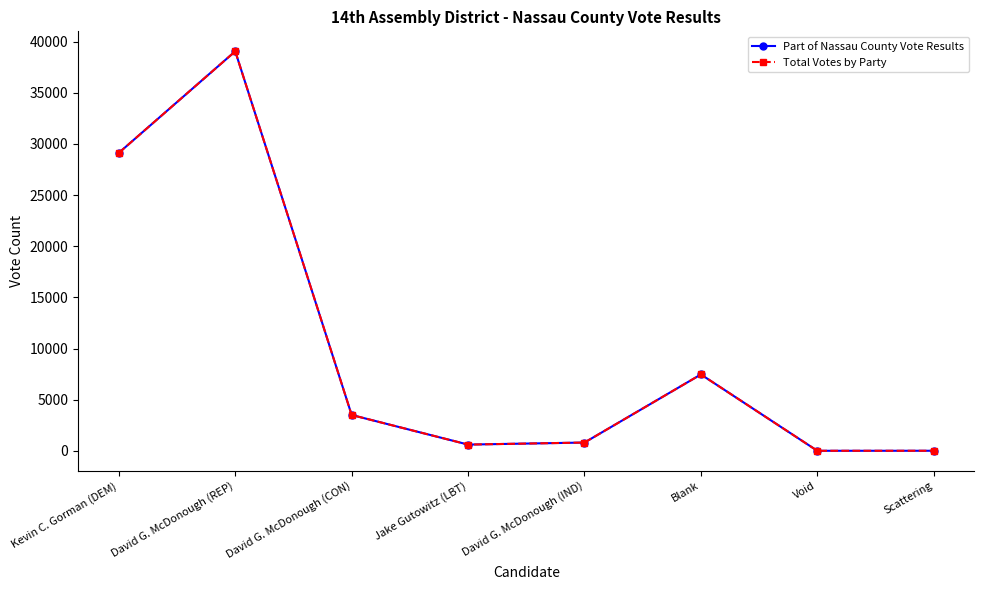

Rank the series at David G. McDonough (IND) from highest to lowest value.

Part of Nassau County Vote Results, Total Votes by Party